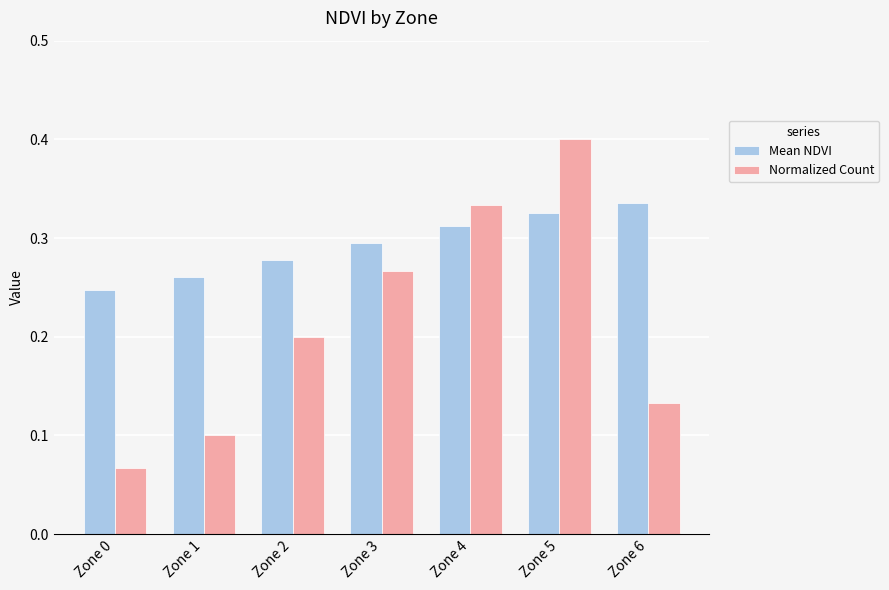

Rank the series by their average value, from highest to lowest.

Mean NDVI, Normalized Count